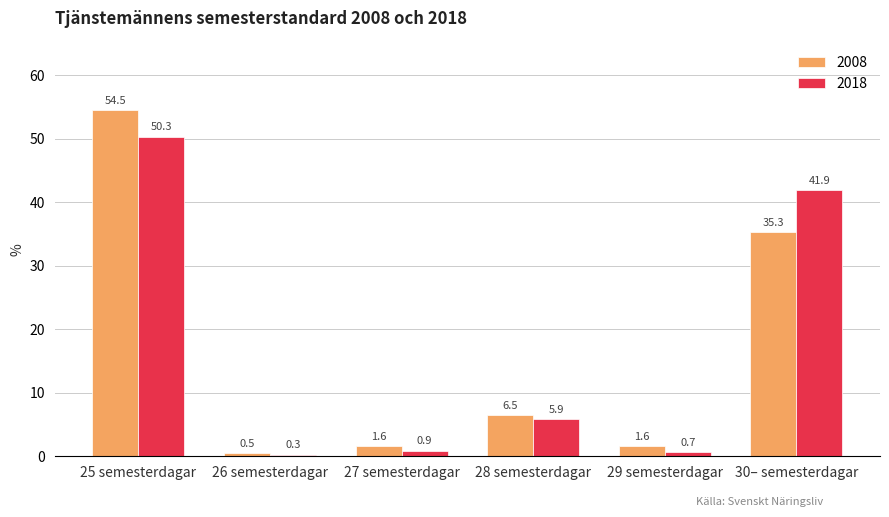

What are all the series names shown in the legend?

2008, 2018